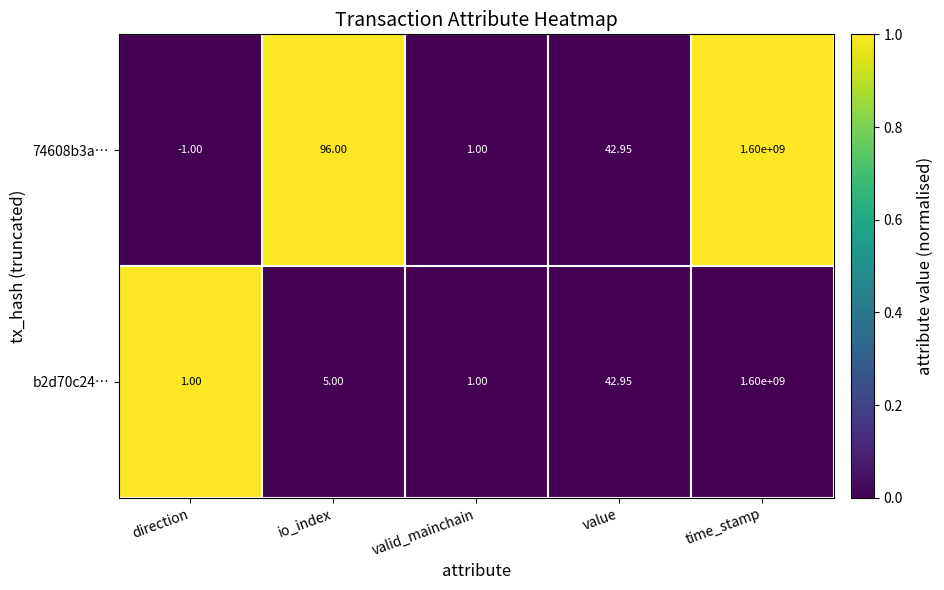

At which label is 74608b3a… closest to 799999999?

io_index